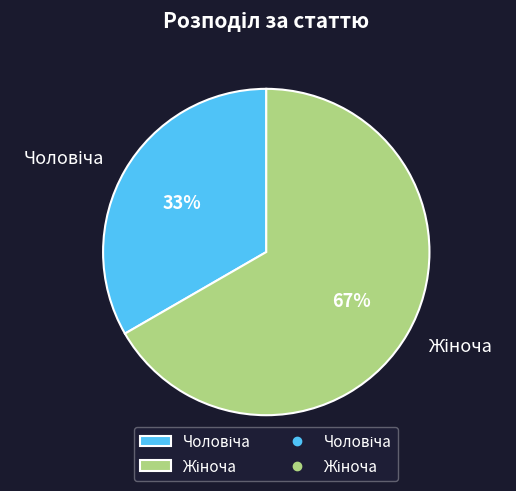

To the nearest percent, what is the average slice percentage?

50%